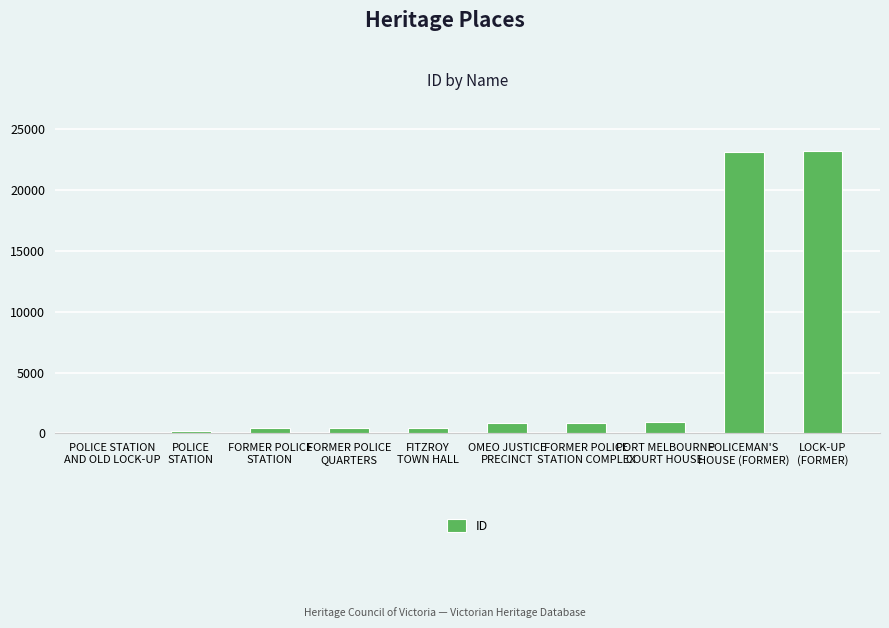

What is the greatest value displayed?

23229